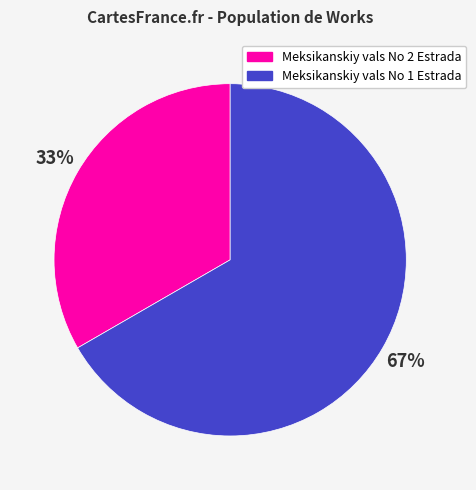

Approximately how many times larger is the value at Meksikanskiy vals No 2 Estrada compared to Meksikanskiy vals No 1 Estrada?

0.5